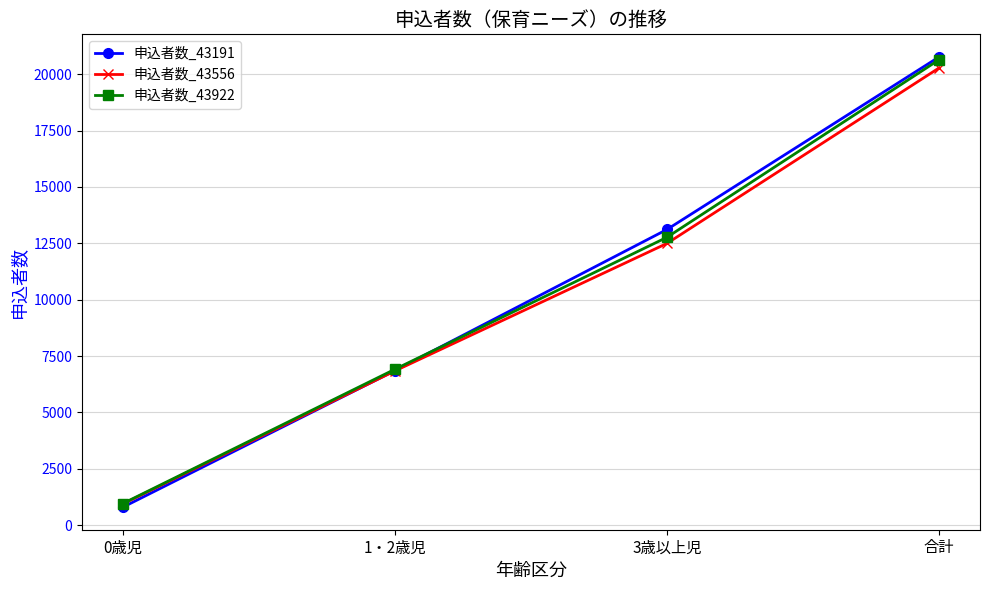

Reading left to right, list all the values displayed in this chart.

申込者数_43191: 0歳児=797	1・2歳児=6856	3歳以上児=13115	合計=20768
申込者数_43556: 0歳児=941	1・2歳児=6842	3歳以上児=12497	合計=20280
申込者数_43922: 0歳児=960	1・2歳児=6915	3歳以上児=12769	合計=20644